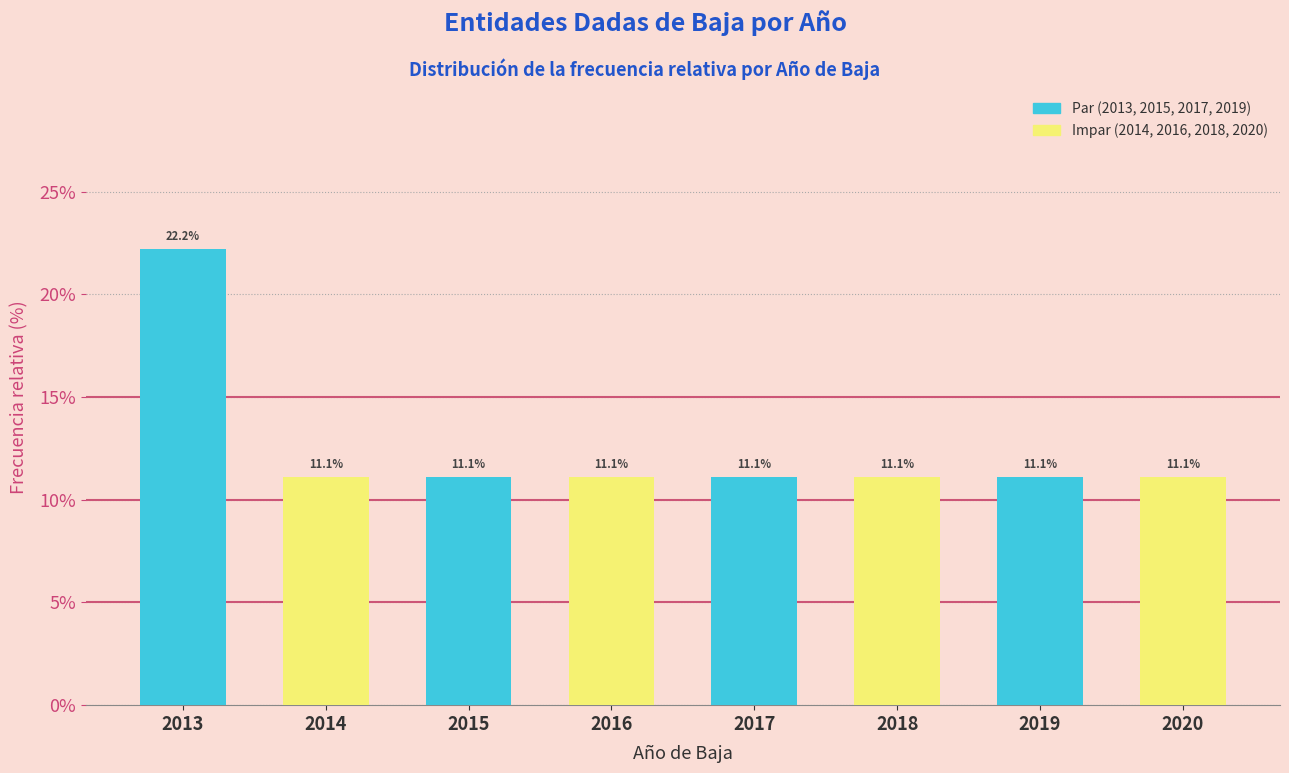

Reading right to left, list all the values displayed in this chart.

2020=11.1	2019=11.1	2018=11.1	2017=11.1	2016=11.1	2015=11.1	2014=11.1	2013=22.2